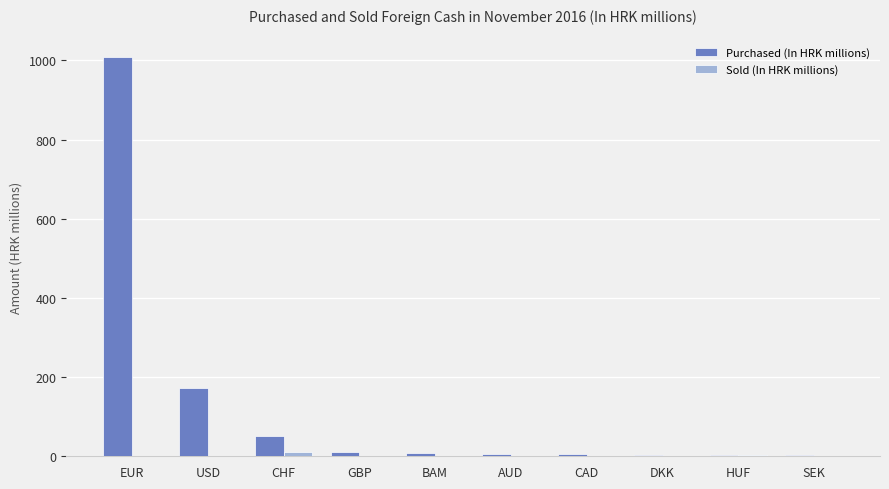

Which label corresponds to the largest value in the chart?

EUR